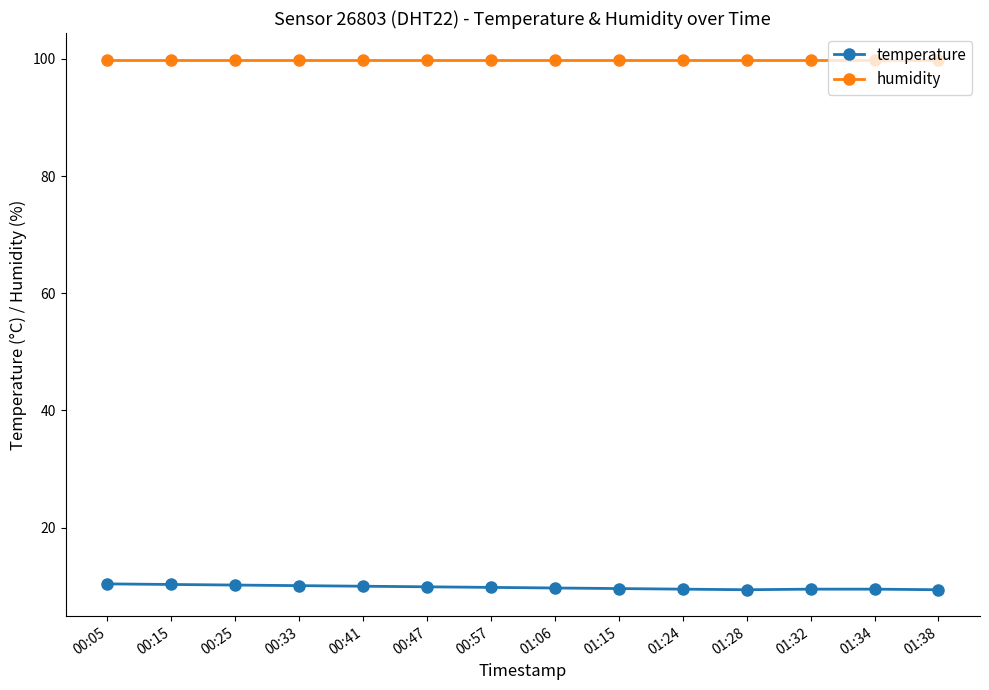

Is it true that temperature equals 9.8 at 00:57?

True